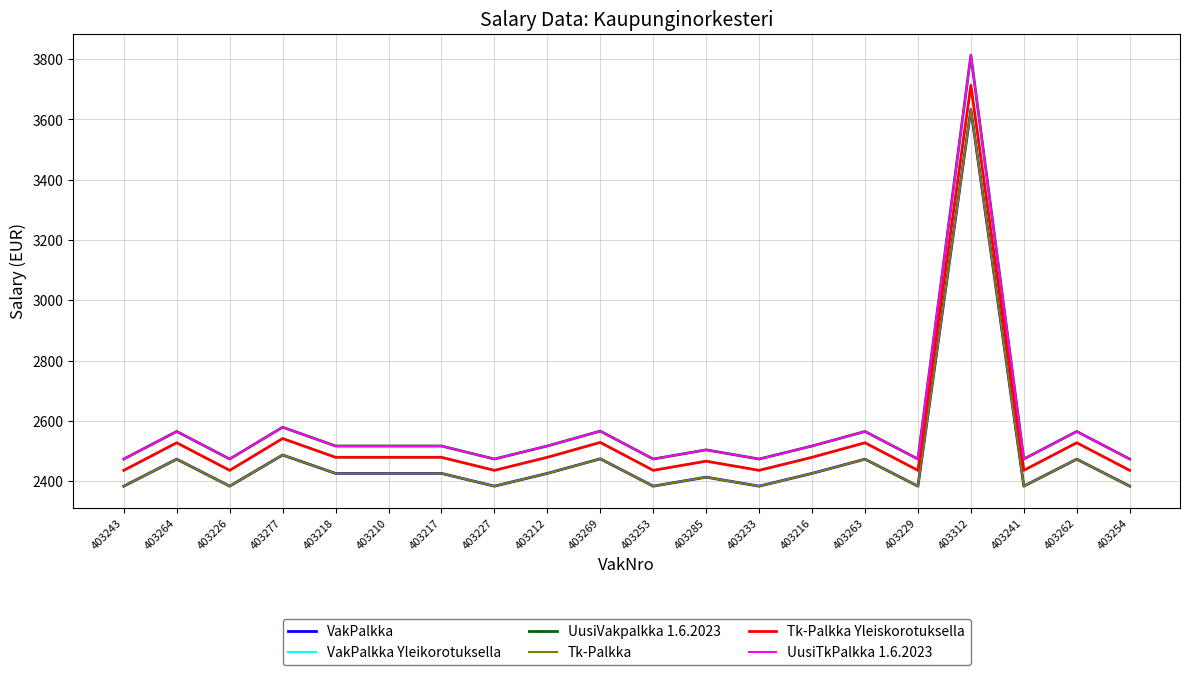

What is the spread (max minus min) of values at 403241?

90.0